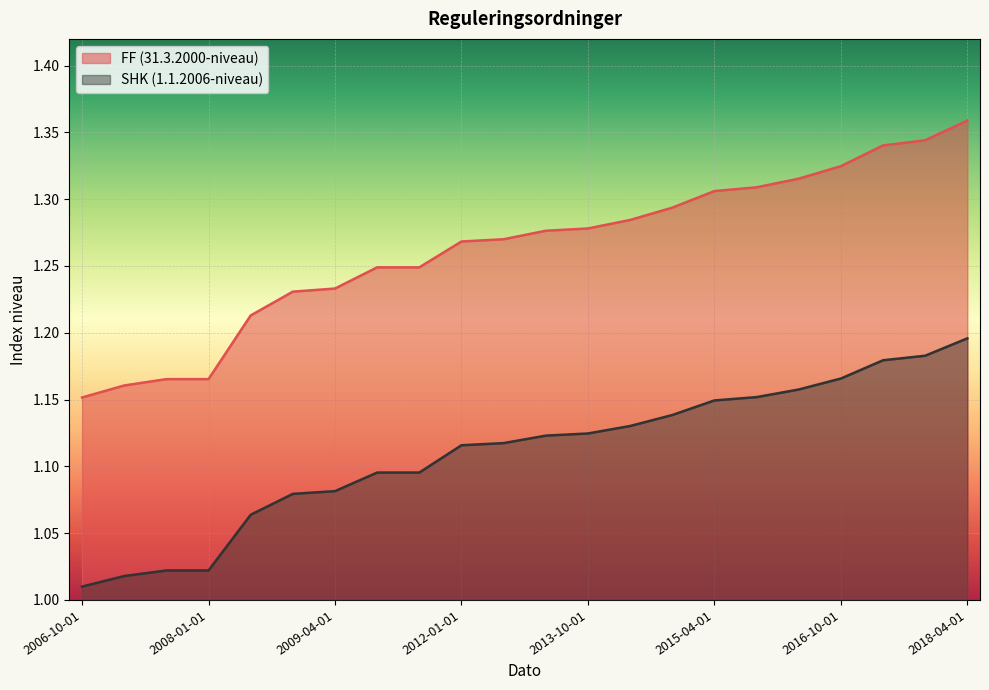

Reading left to right, what are all the values shown in this chart?

FF (31.3.2000-niveau): 1.2	1.2	1.2	1.2	1.2	1.2	1.2	1.2	1.2	1.3	1.3	1.3	1.3	1.3	1.3	1.3	1.3	1.3	1.3	1.3	1.3	1.4
SHK (1.1.2006-niveau): 1.0	1.0	1.0	1.0	1.1	1.1	1.1	1.1	1.1	1.1	1.1	1.1	1.1	1.1	1.1	1.1	1.2	1.2	1.2	1.2	1.2	1.2